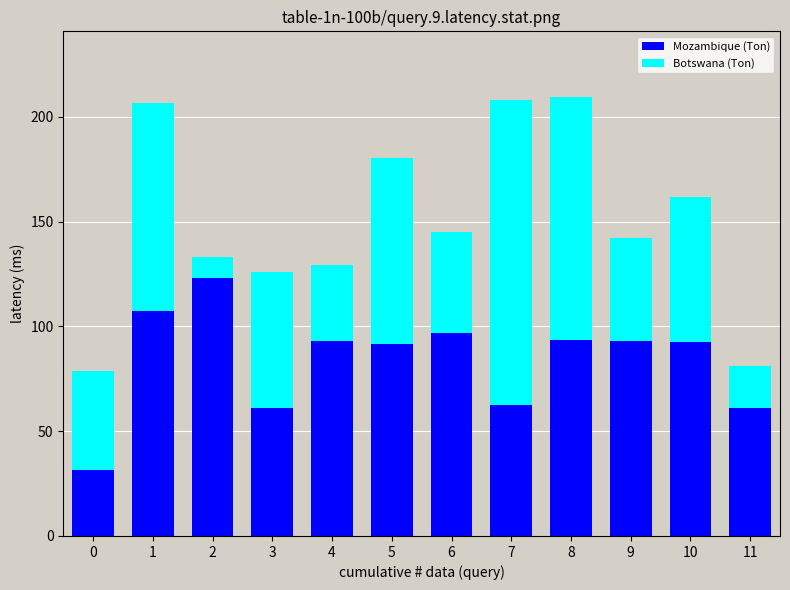

What is the highest value of the Mozambique (Ton) series?

123.3